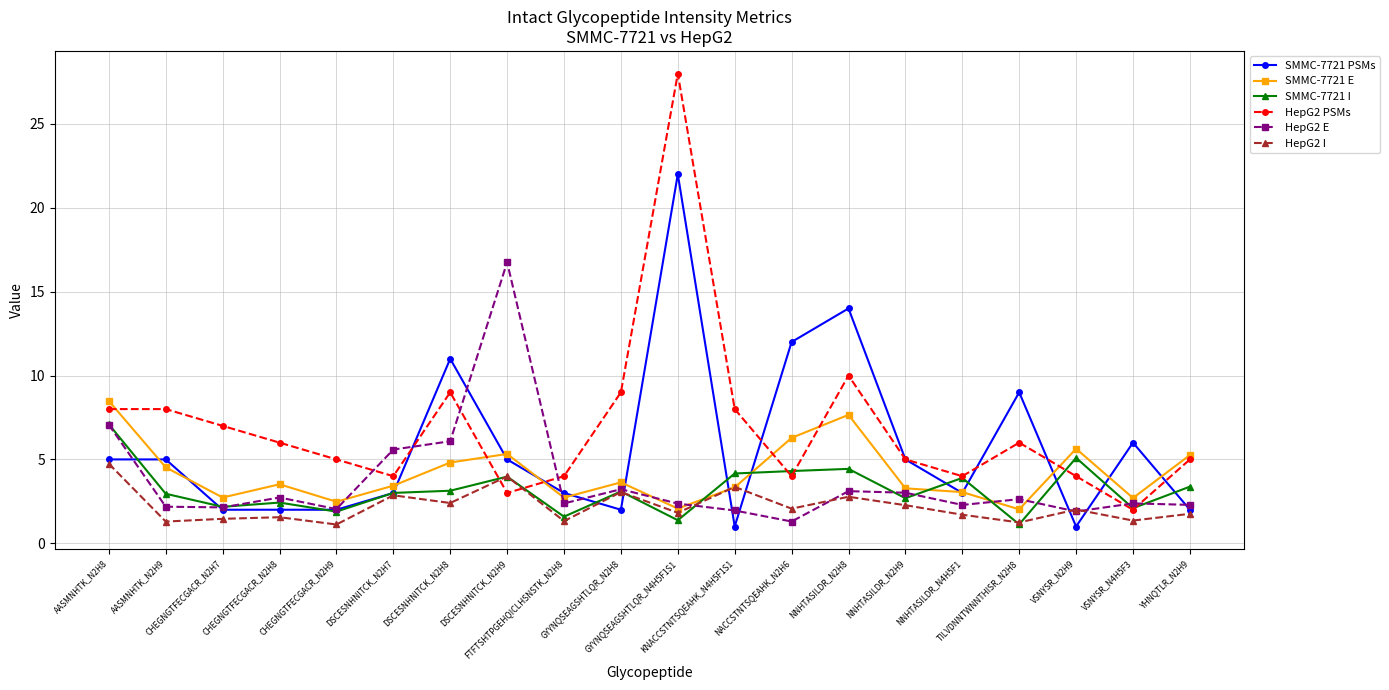

What is the sum of the SMMC-7721 E values at NNHTASILDR_N2H9 and VSNYSR_N2H9?

8.9